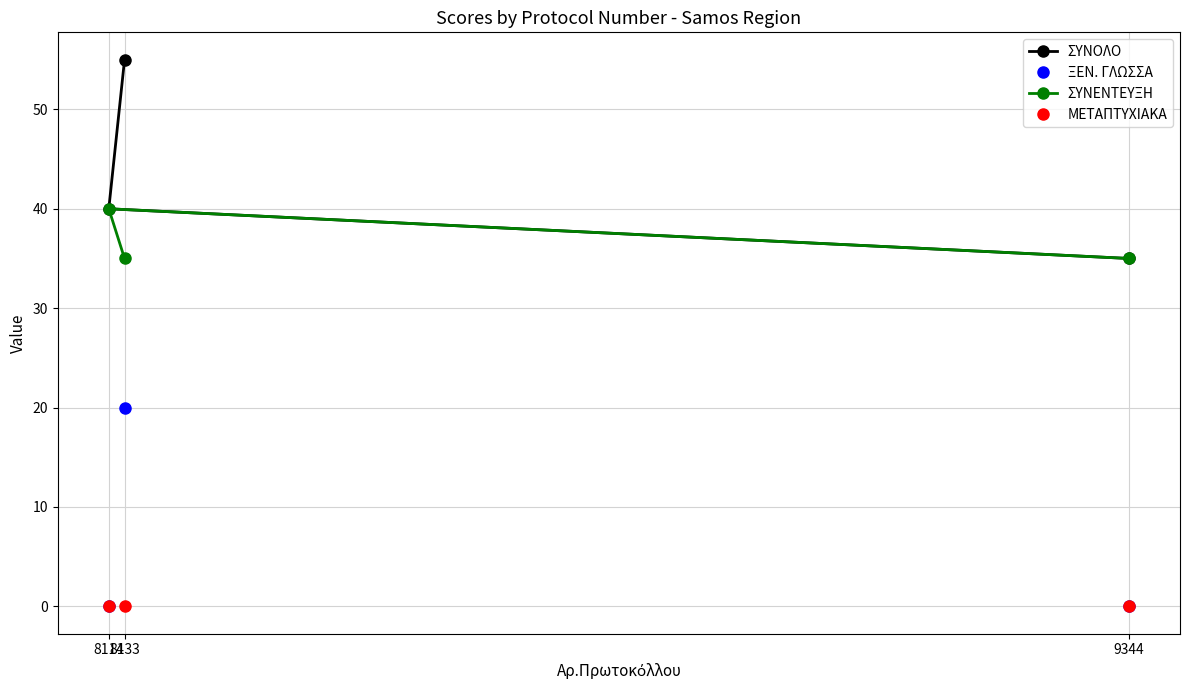

Is it true that ΣΥΝΟΛΟ equals 53 at 8114?

False